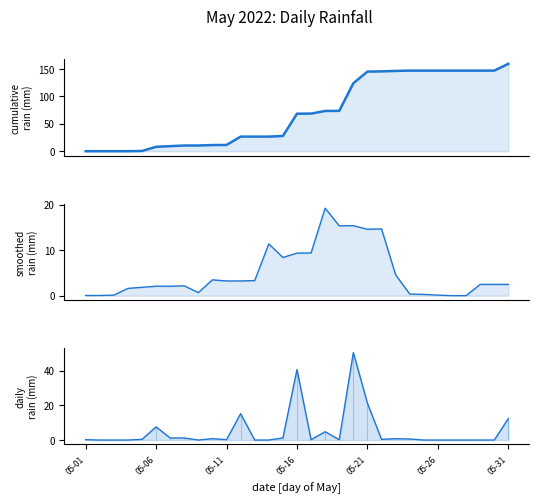

Is the value of rain at 17 greater than the value of smoothed rain at 9?

Yes